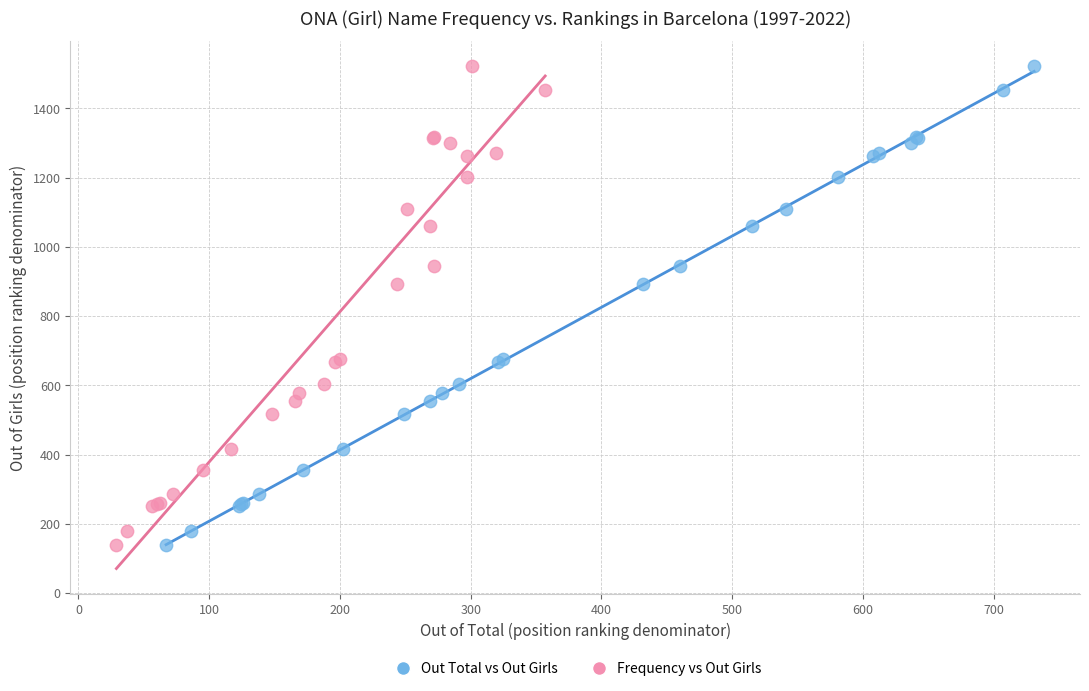

What are all the series names shown in the legend?

Out Total vs Out Girls, Frequency vs Out Girls